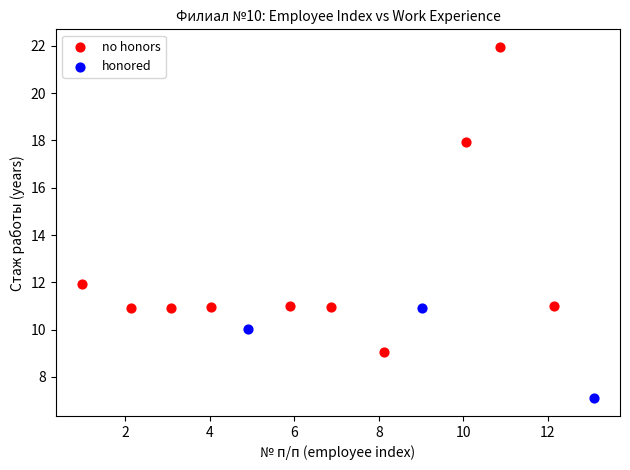

Which series contains the highest Y value?

no honors